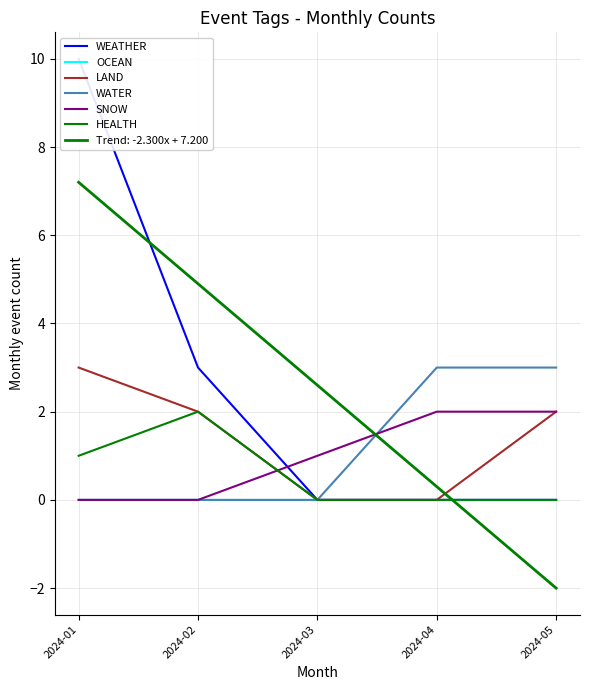

What are all the series names shown in the legend?

WEATHER, OCEAN, LAND, WATER, SNOW, HEALTH